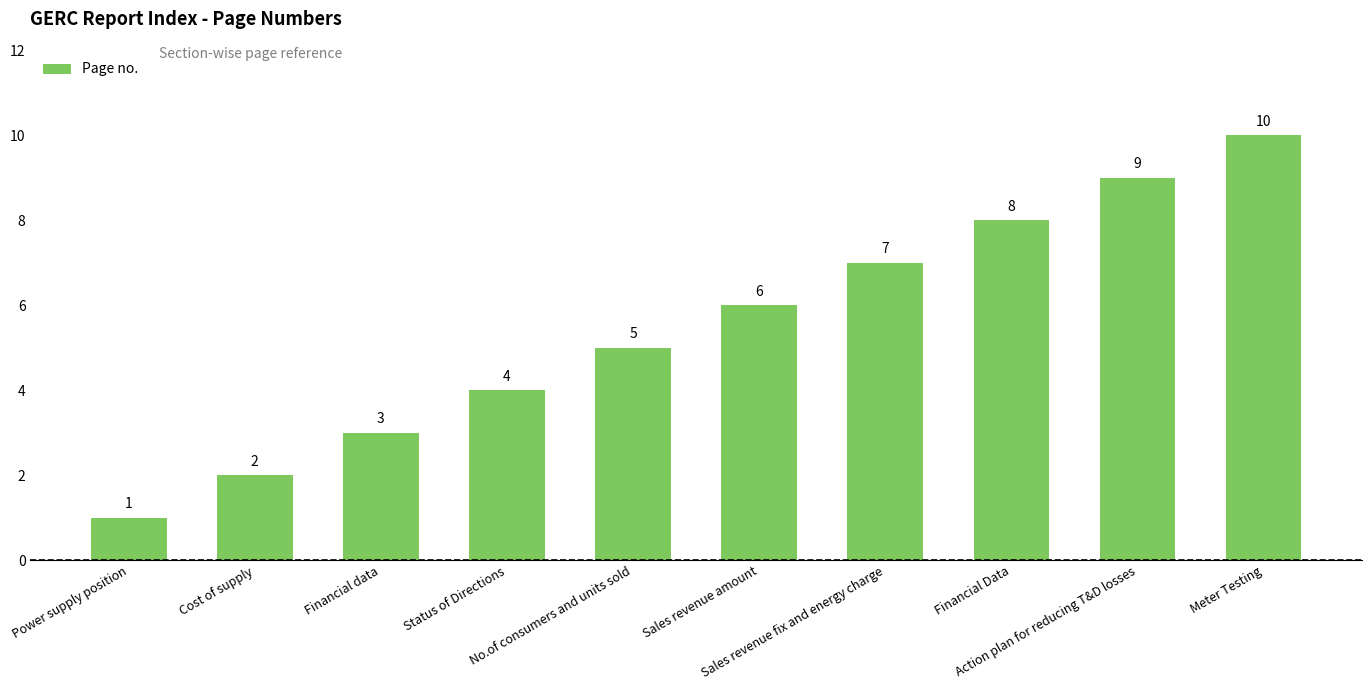

Reading left to right, what are all the values shown in this chart?

Power supply position=1	Cost of supply=2	Financial data=3	Status of Directions=4	No.of consumers and units sold=5	Sales revenue amount=6	Sales revenue fix and energy charge=7	Financial Data=8	Action plan for reducing T&D losses=9	Meter Testing=10